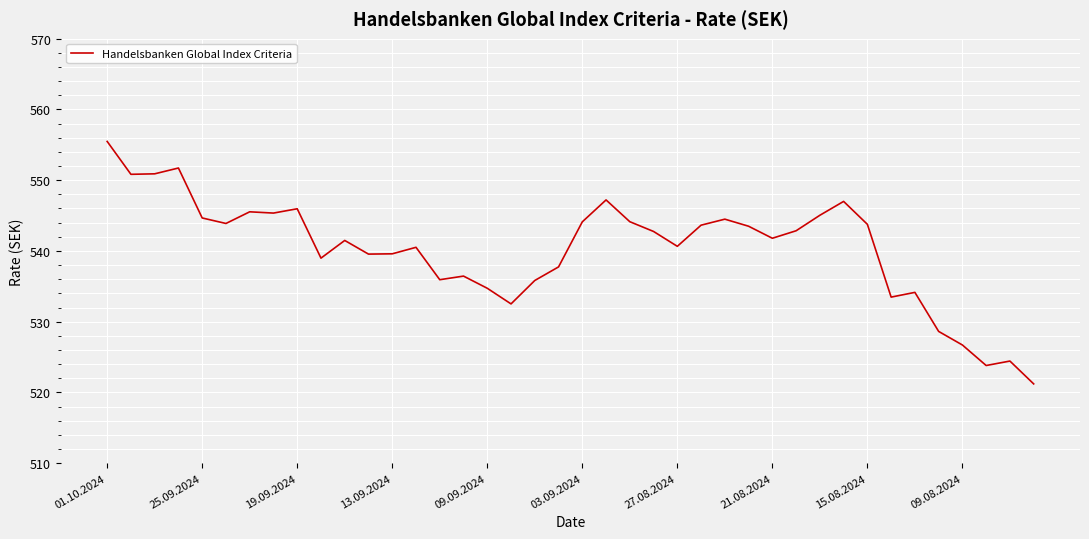

What is the smallest value displayed?

521.2